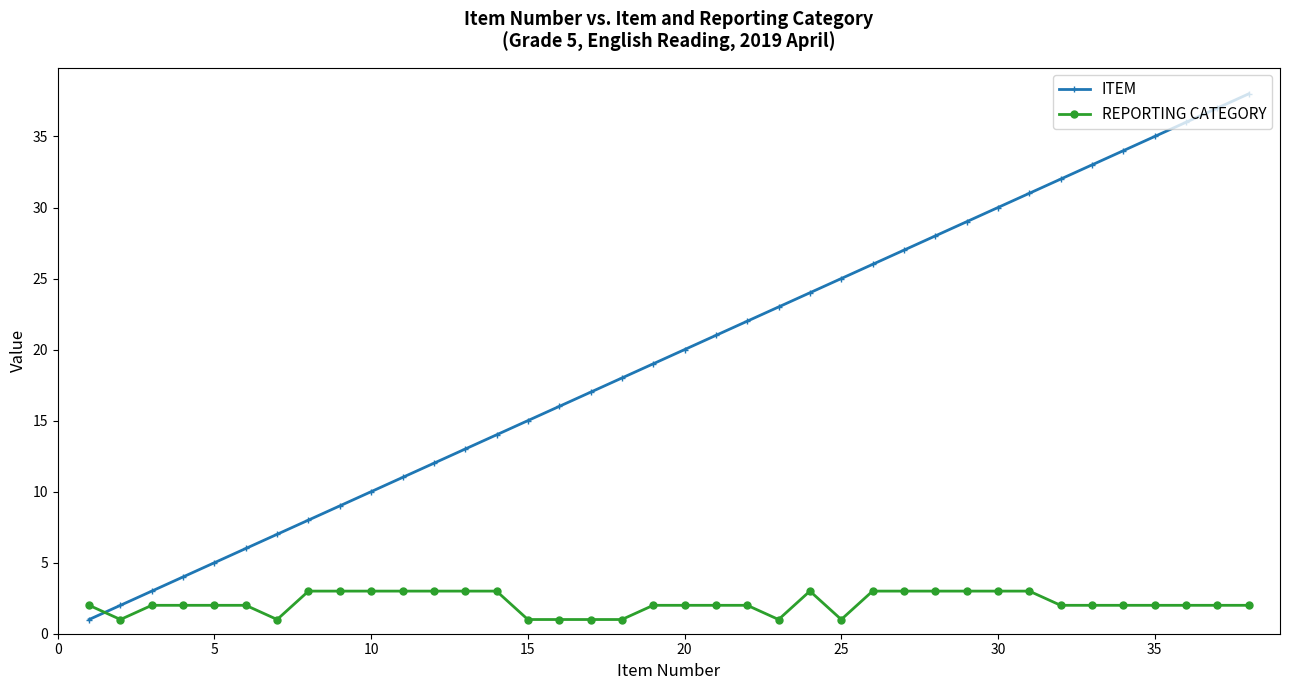

What is the difference between the second highest and minimum values in the ITEM series?

36